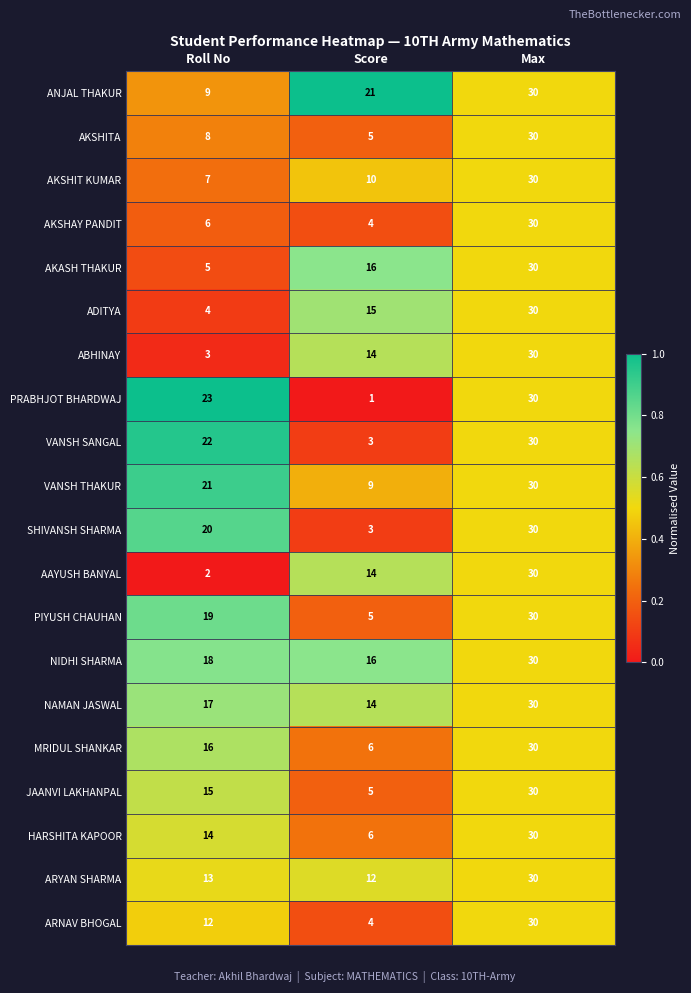

What is the approximate value of SHIVANSH SHARMA at Max, to the nearest 10?

30